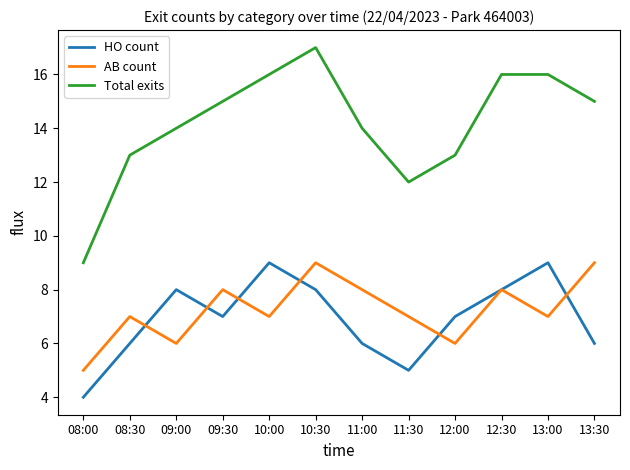

What is the maximum value shown in the chart?

17